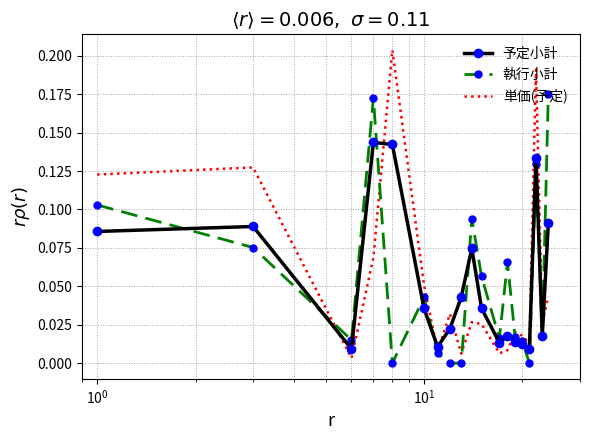

Which series has the widest spread of values?

単価(予定)